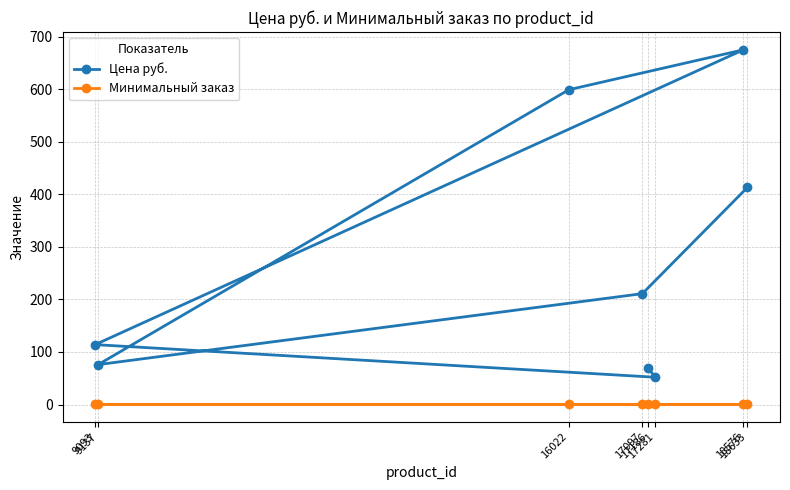

Is it true that Цена руб. equals 114 at 17186?

False